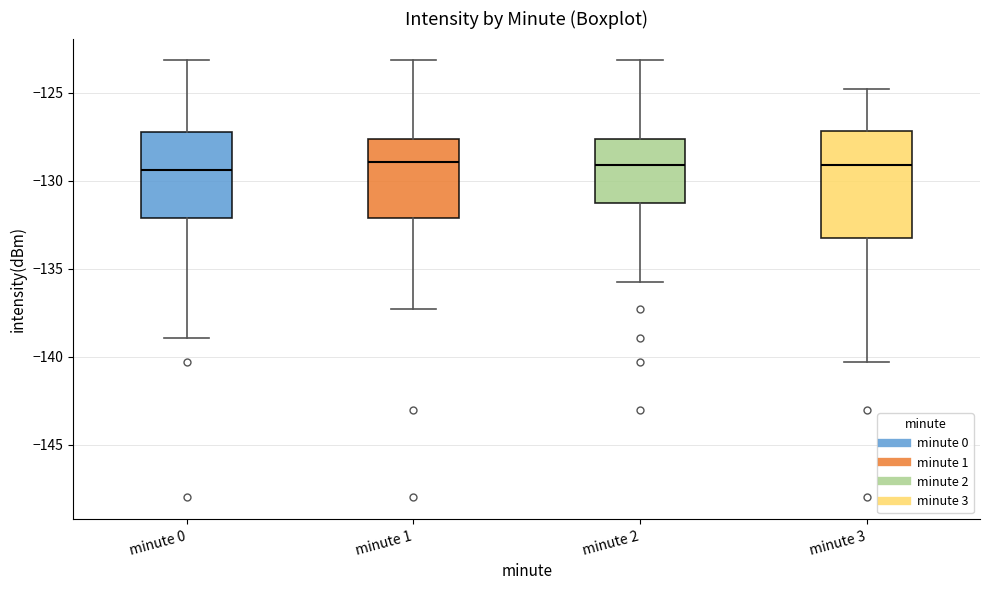

Where is the lower edge of the box for minute 2 on the y-axis? The values are not printed on the chart, so give them approximately, as read against the axis.

-131.0